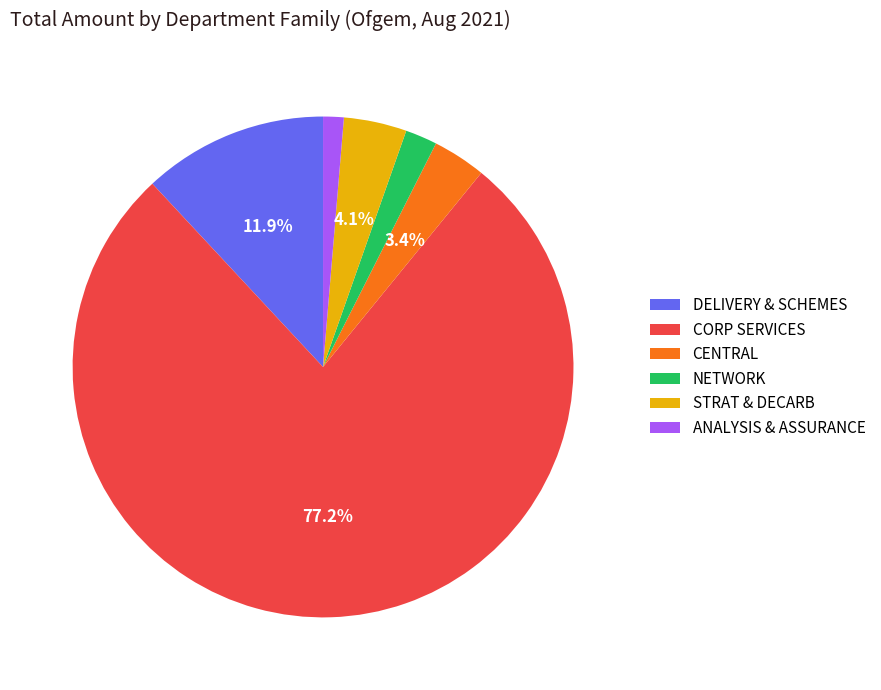

Between NETWORK and ANALYSIS & ASSURANCE, which is larger?

NETWORK